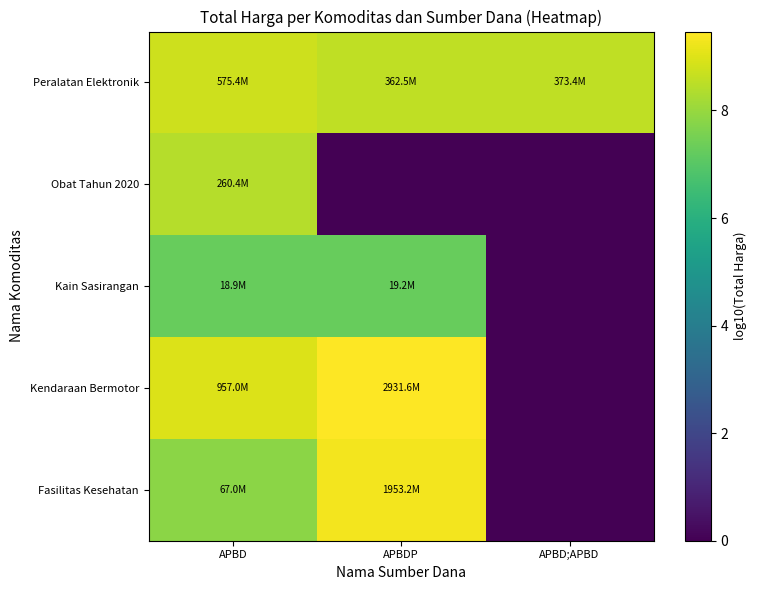

Rank the series at APBD from lowest to highest value.

Kain Sasirangan, Fasilitas Kesehatan, Obat Tahun 2020, Peralatan Elektronik, Kendaraan Bermotor